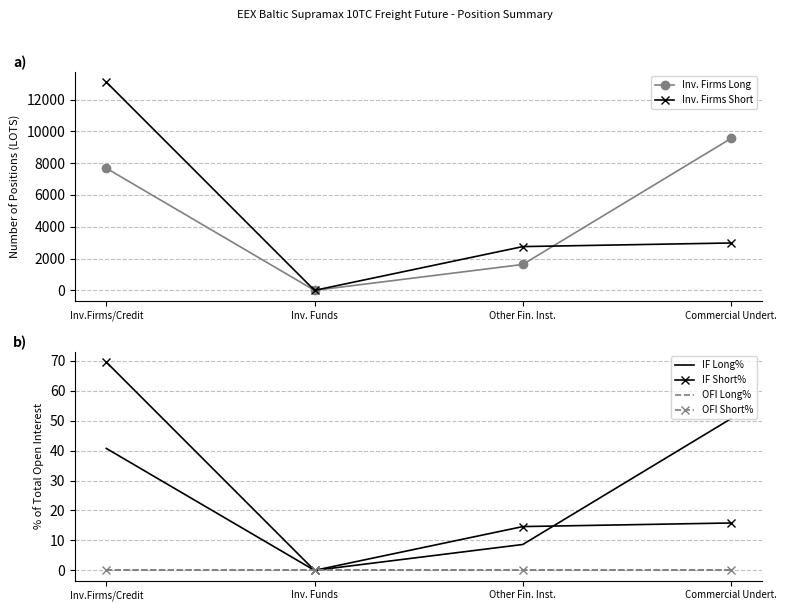

Is this an area chart (filled region under the line)?

No